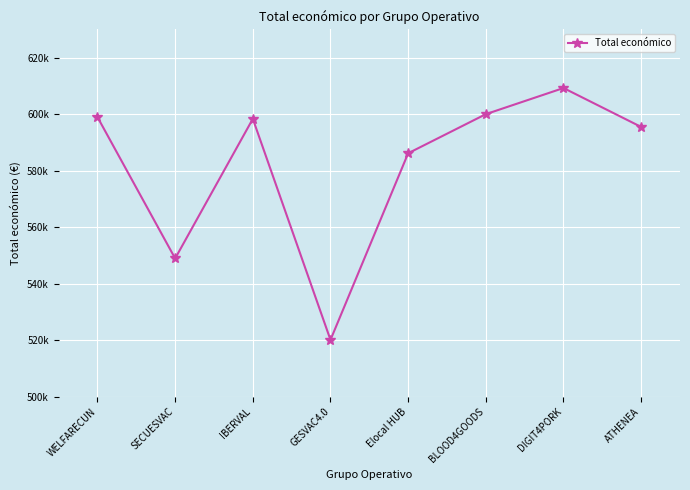

Does the chart have visible grid lines?

Yes